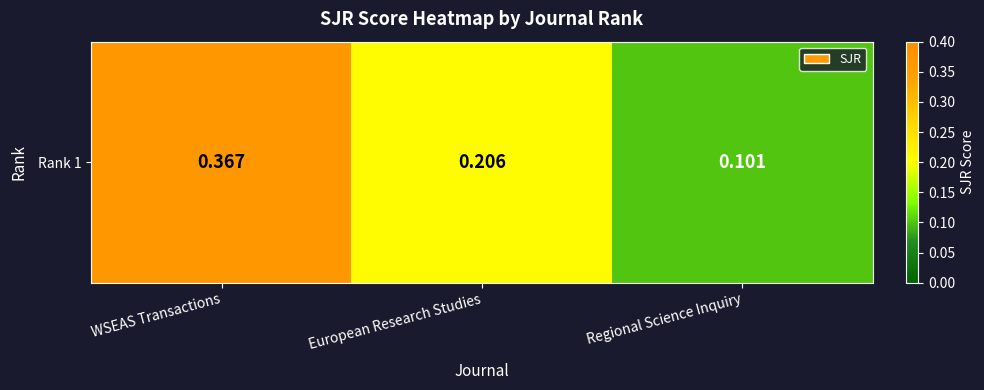

How many values are between 0 and 1?

3